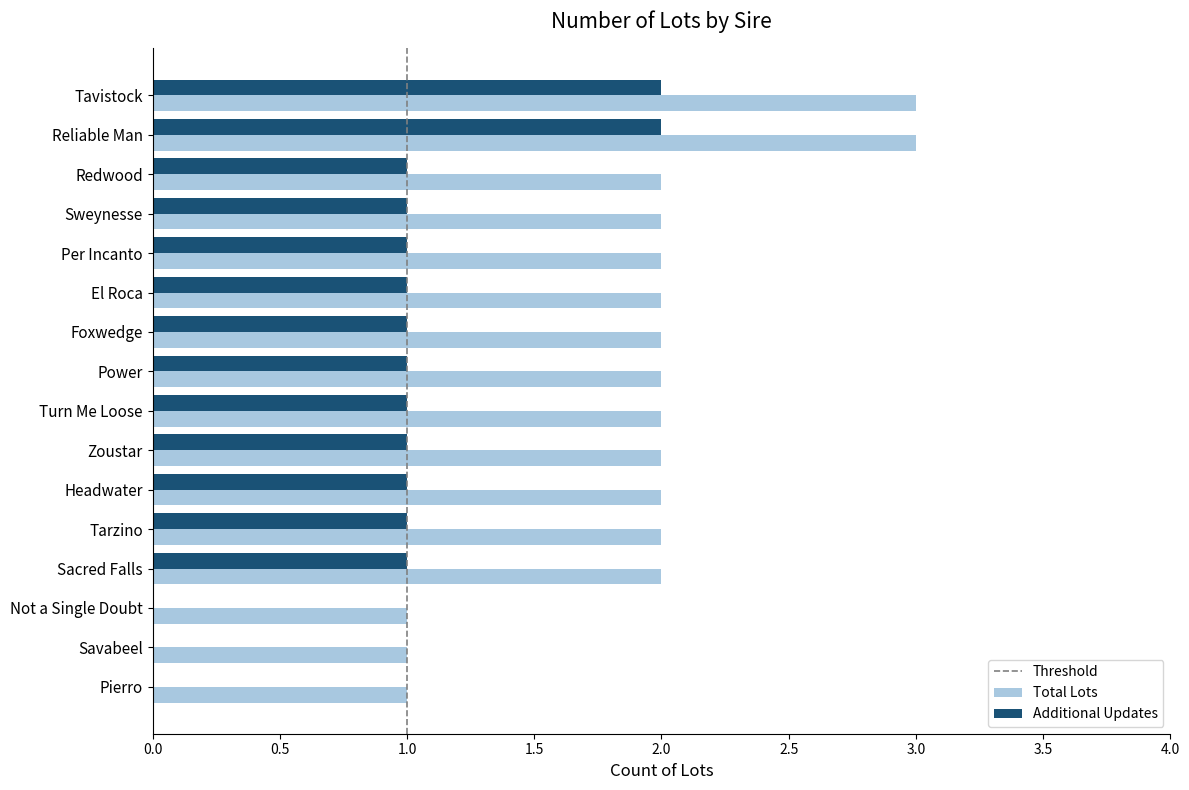

What is the maximum value shown in the chart?

3